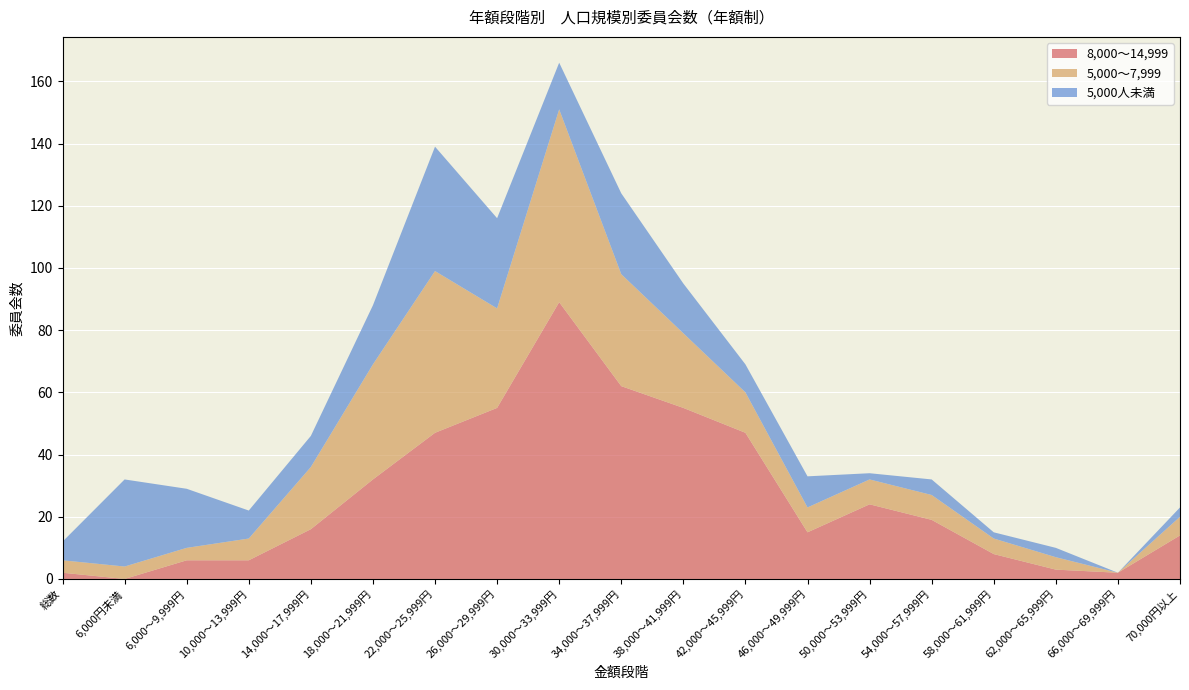

Reading right to left, what are all the values shown in this chart?

8,000～14,999: 14	2	3	8	19	24	15	47	55	62	89	55	47	32	16	6	6	0	2
5,000～7,999: 6	0	4	5	8	8	8	13	24	36	62	32	52	37	20	7	4	4	4
5,000人未満: 3	0	3	2	5	2	10	9	16	26	15	29	40	19	10	9	19	28	6